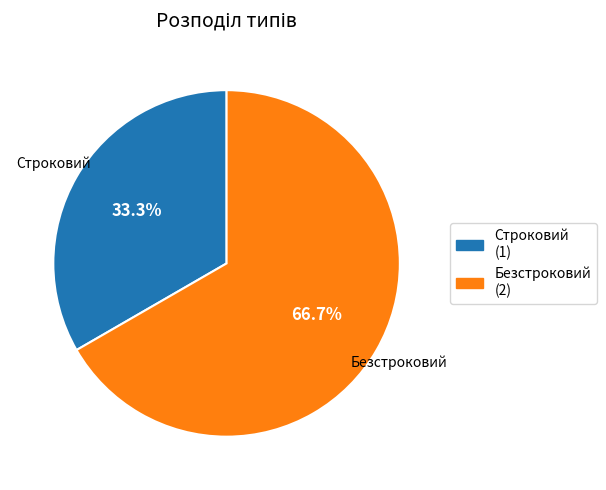

True or false: Строковий accounts for 39% of the total.

False